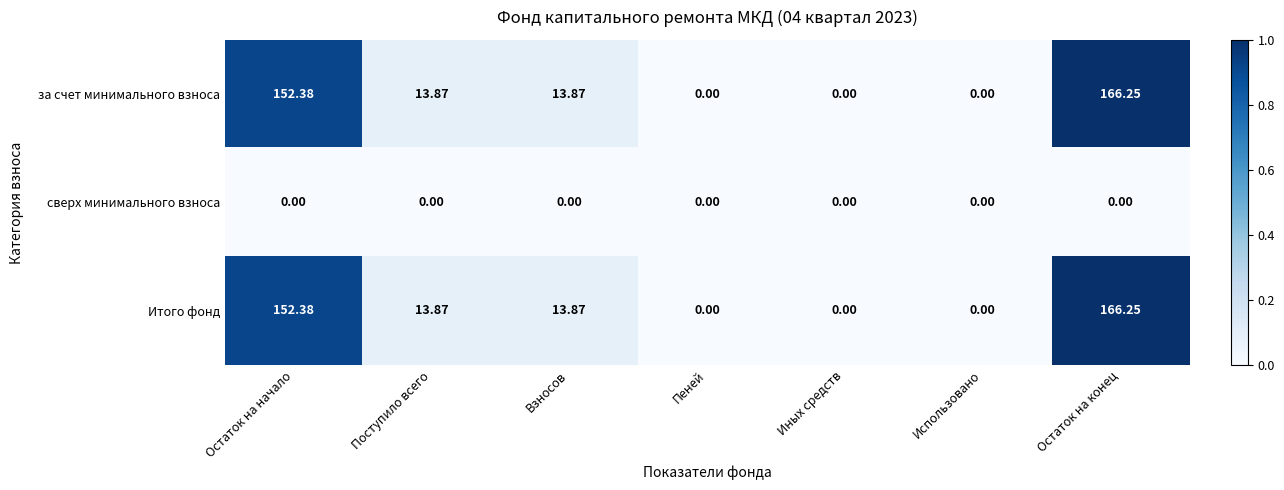

At which category is the sum across all series the highest?

Остаток на конец